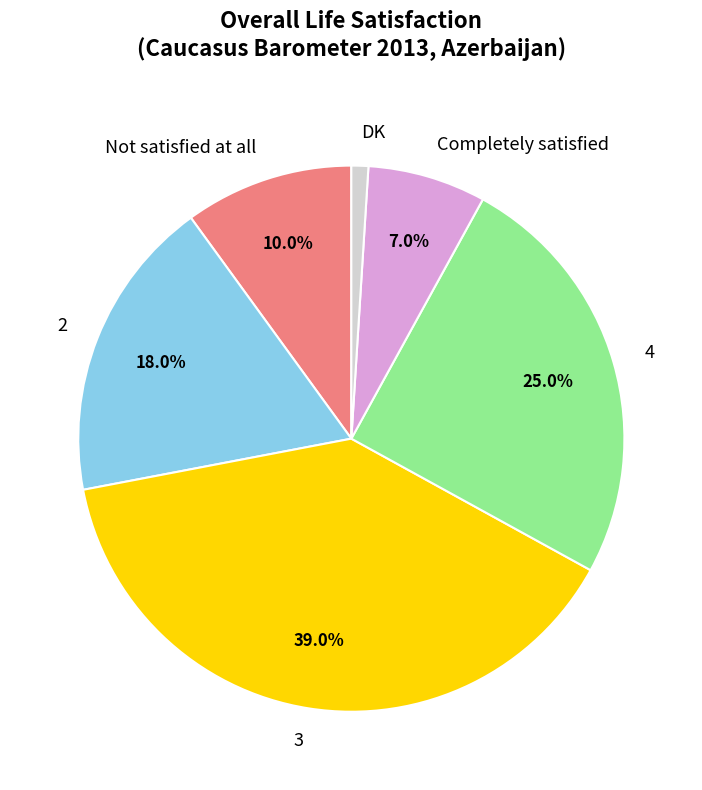

How many segments does this pie chart have?

6